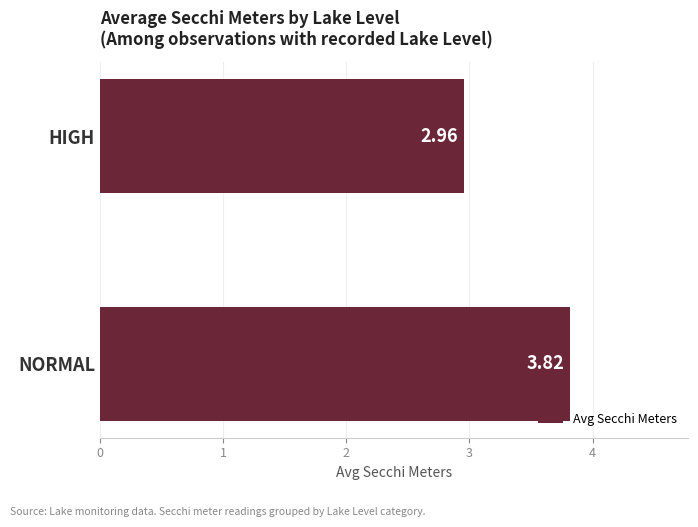

What is the change in value from NORMAL to HIGH?

-0.9